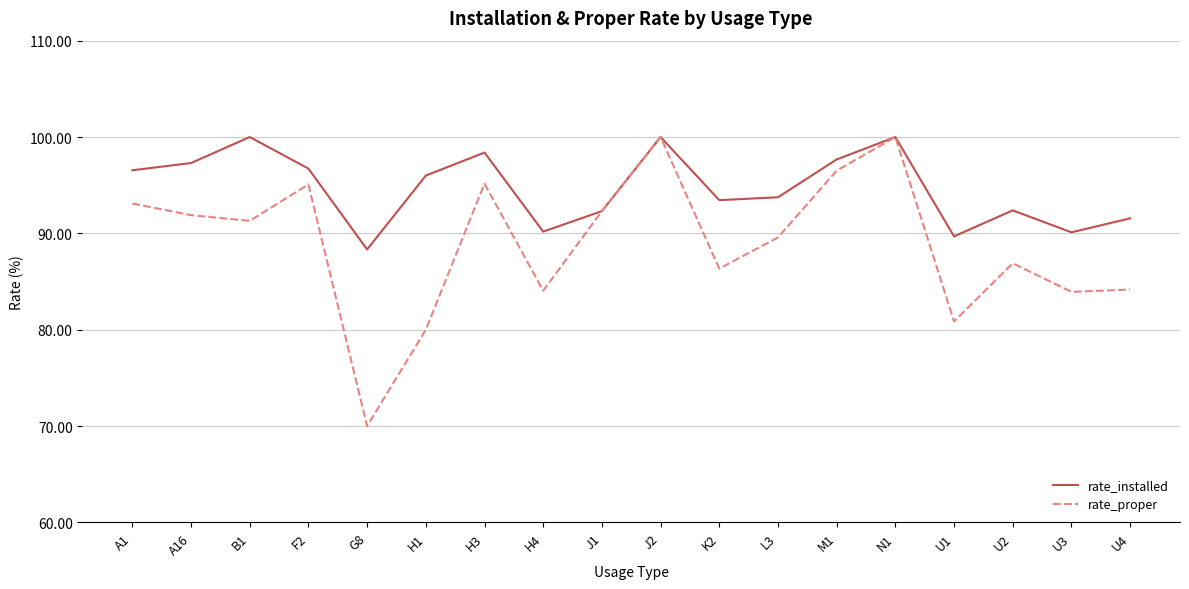

What position from the left is M1?

13